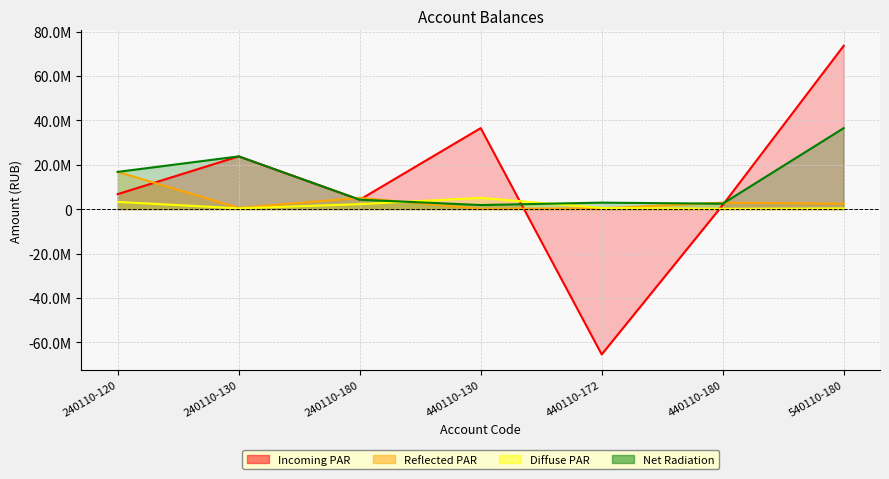

At which category is the sum across all series the highest?

540110-180